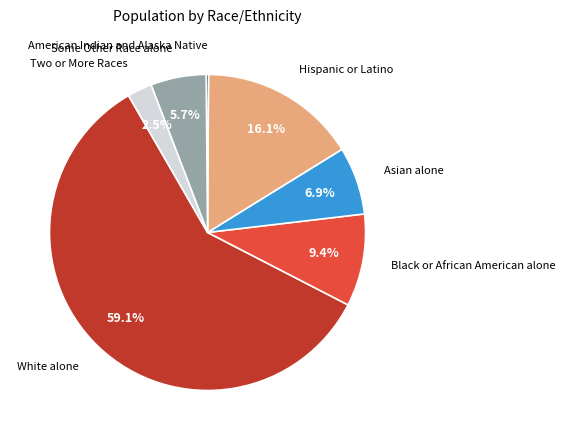

Is there any slice that represents more than half of the pie?

Yes